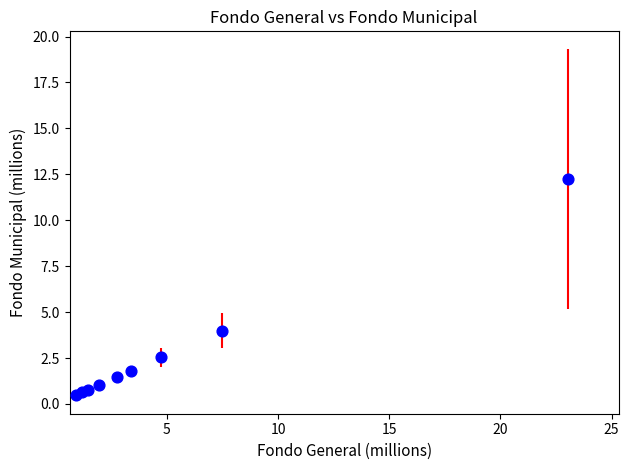

What is the range of X values (max minus min)?

22.1